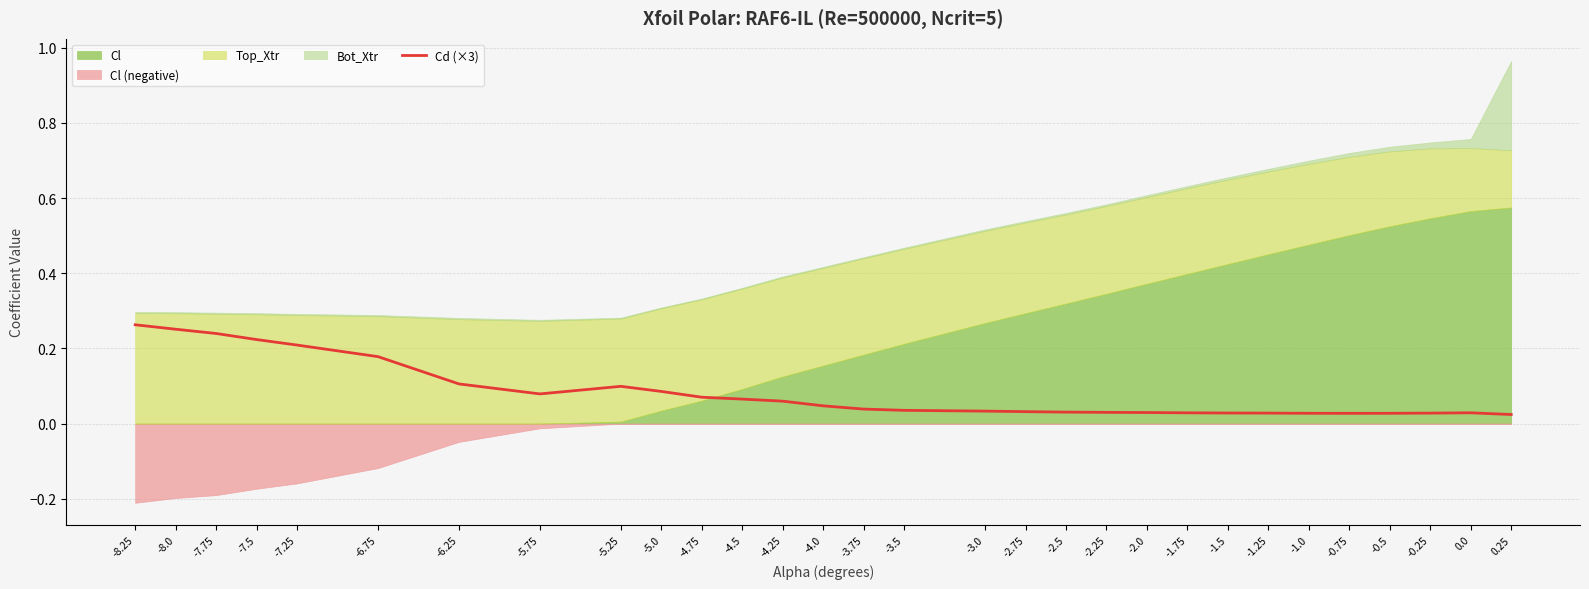

What is the difference between the values at -3.5 and -7.75?

0.2